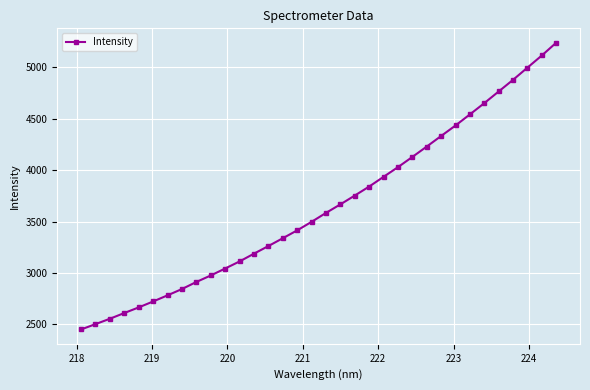

True or false: there are more than 2 points higher than both neighbors.

False